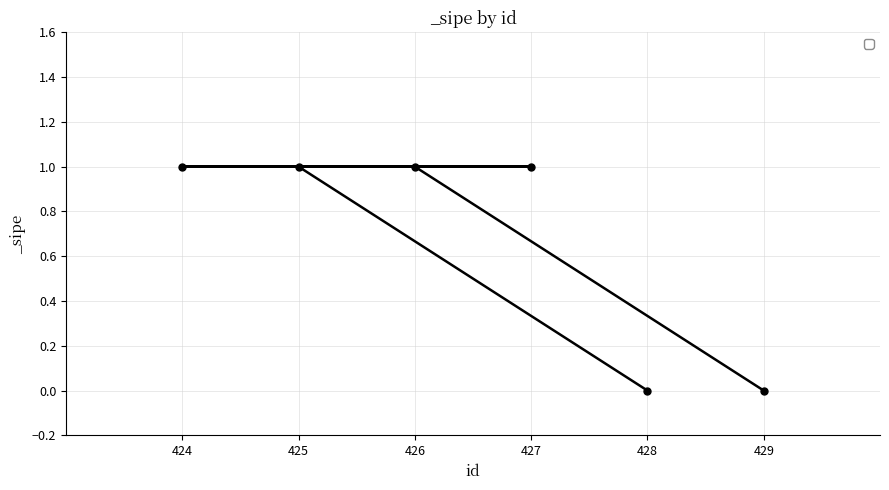

Does the chart display data point markers on the line(s)?

Yes